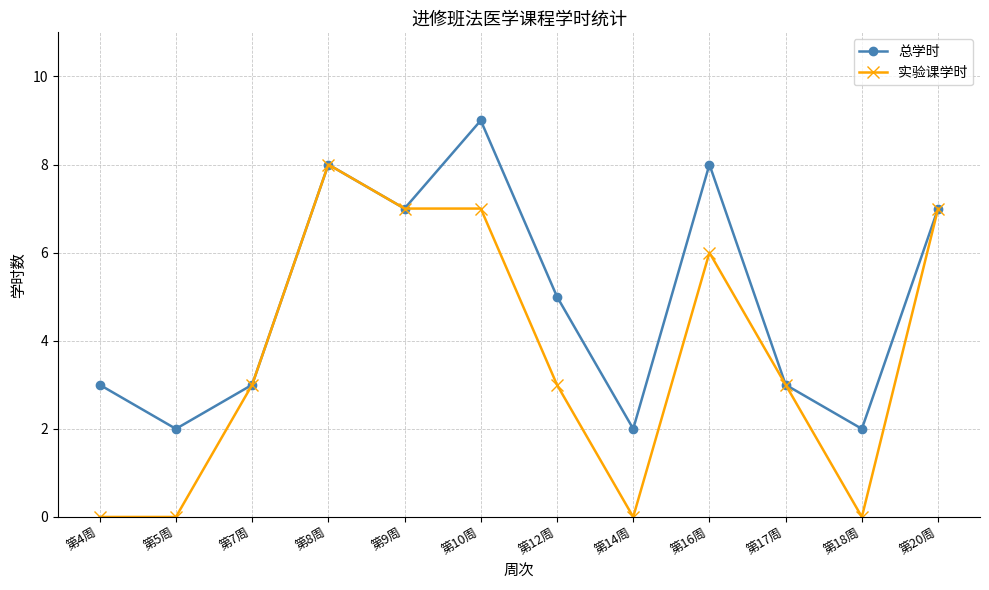

What is the total value across all series at 第10周?

16